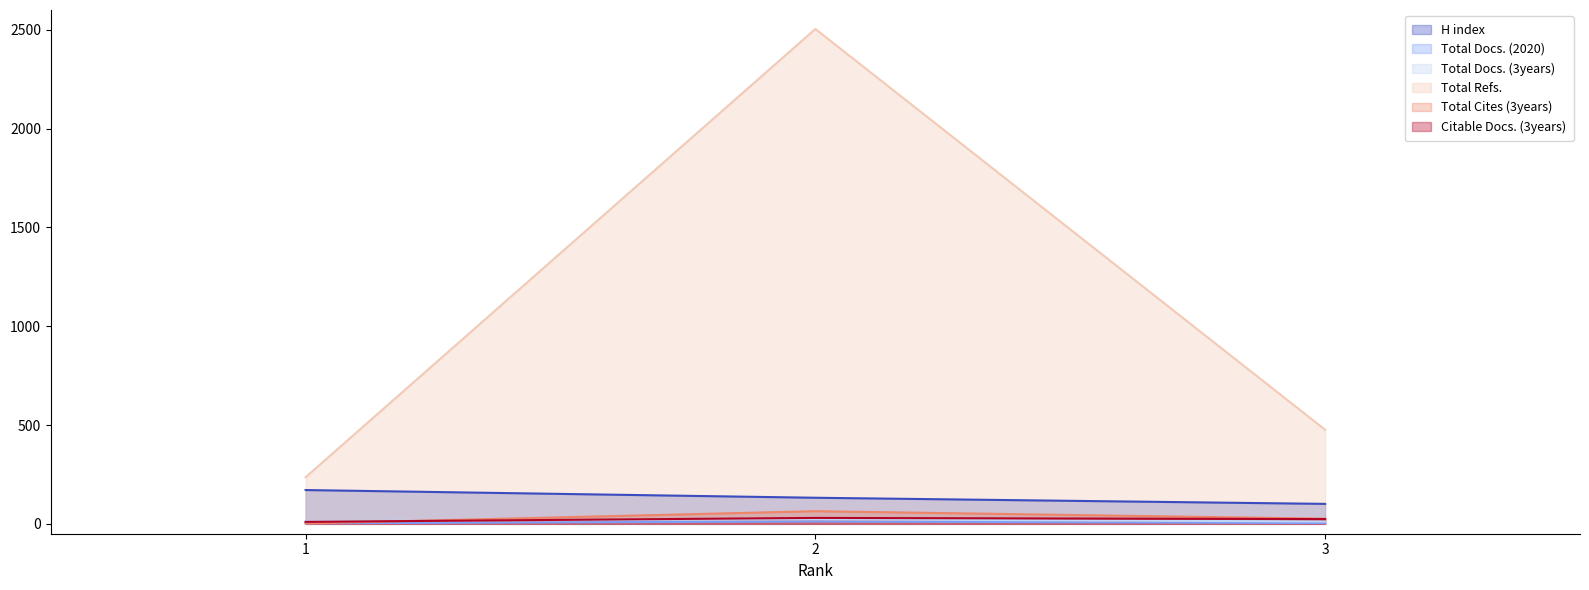

At which label is H index closest to 136?

2